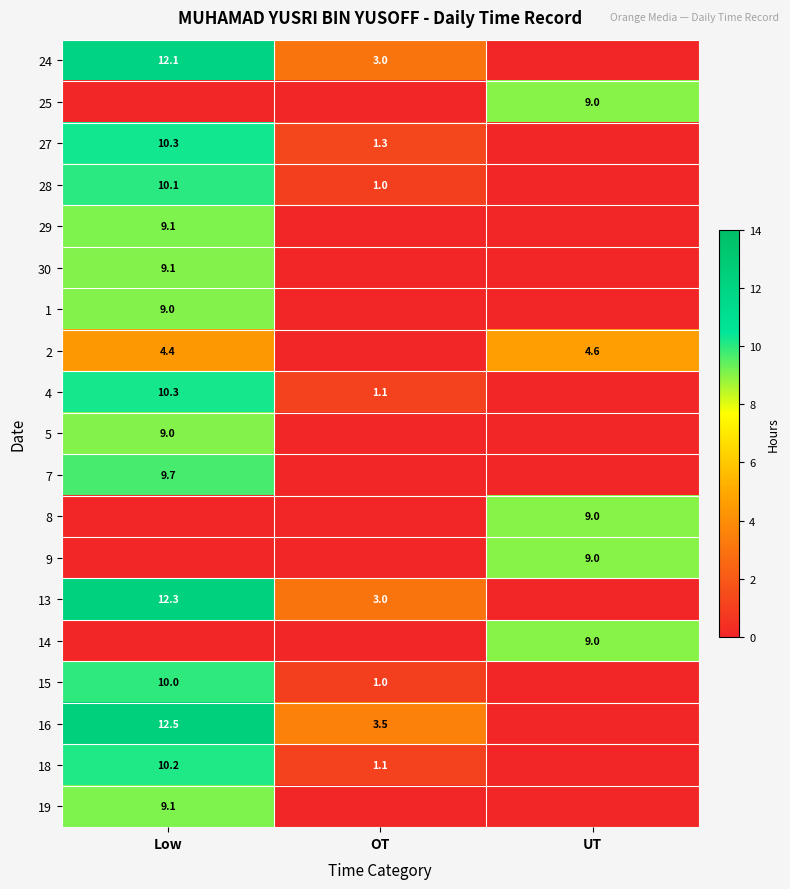

True or false: 13 has a value of 18.5 at Low.

False